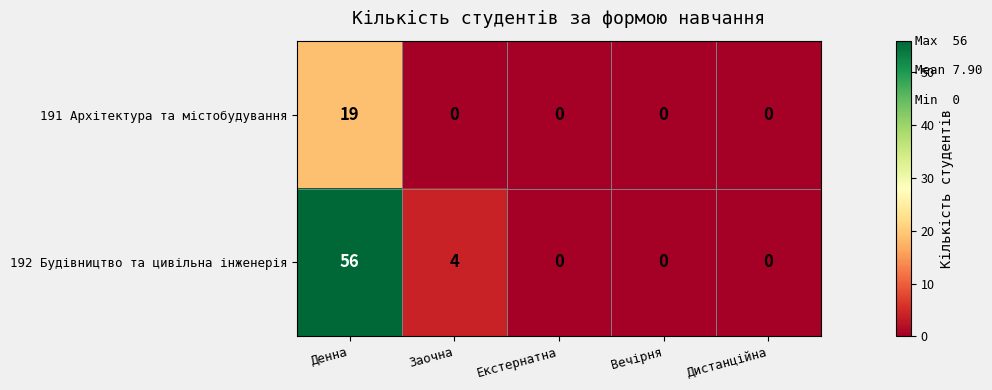

What is the difference between the maximum and minimum values in the 191 Архітектура та містобудування series?

19